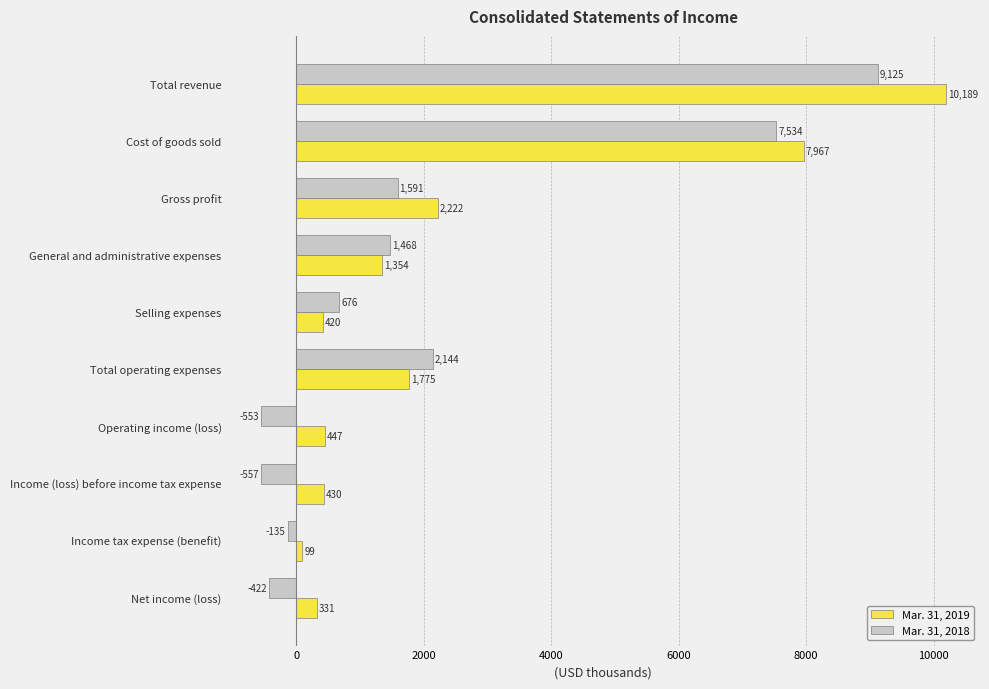

Where is Mar. 31, 2018 nearest to the value 4284?

Total operating expenses